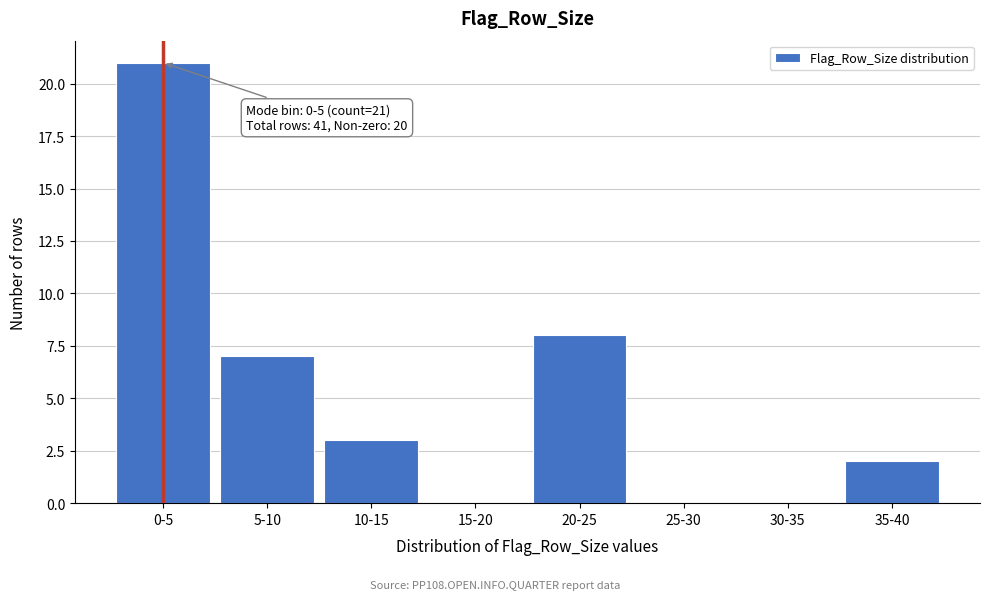

Reading left to right, what are all the values shown in this chart?

0-5=21	5-10=7	10-15=3	15-20=0	20-25=8	25-30=0	30-35=0	35-40=2